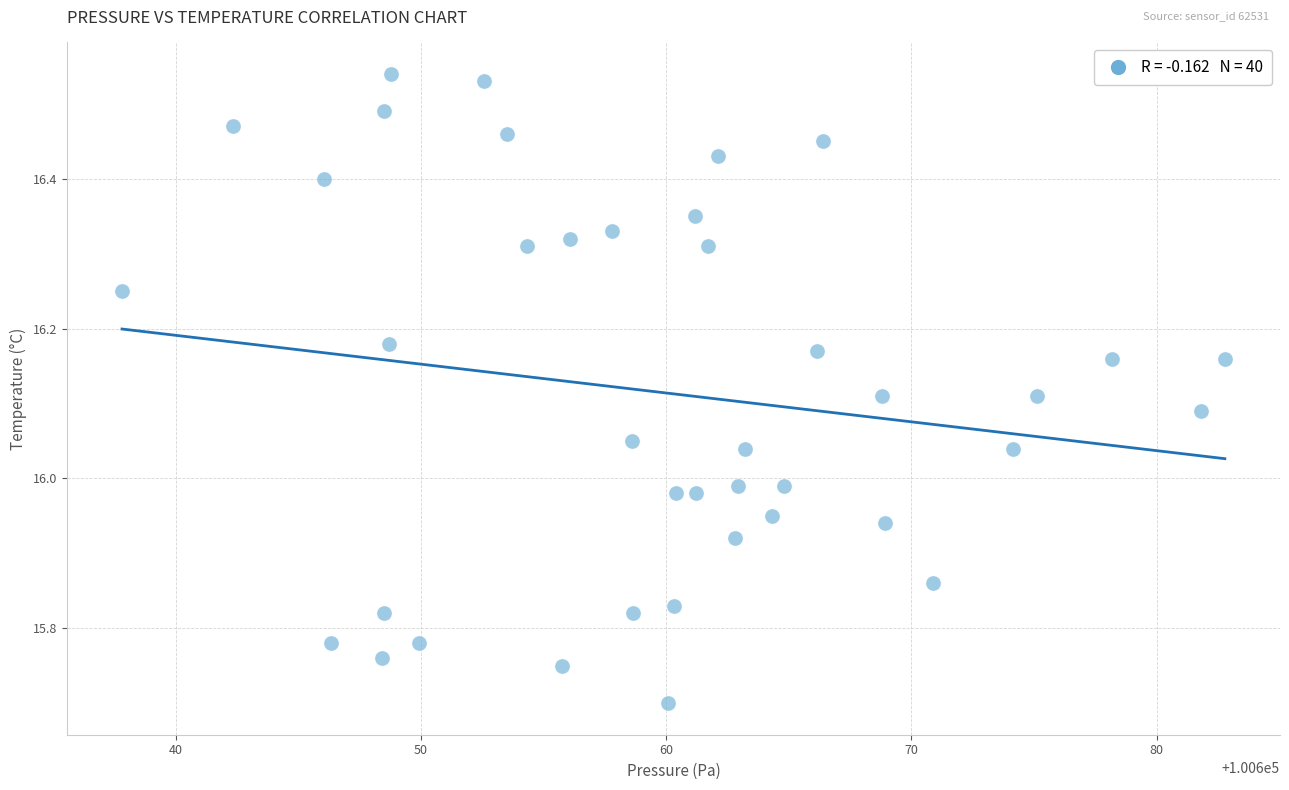

What is the range of X values (max minus min)?

45.0